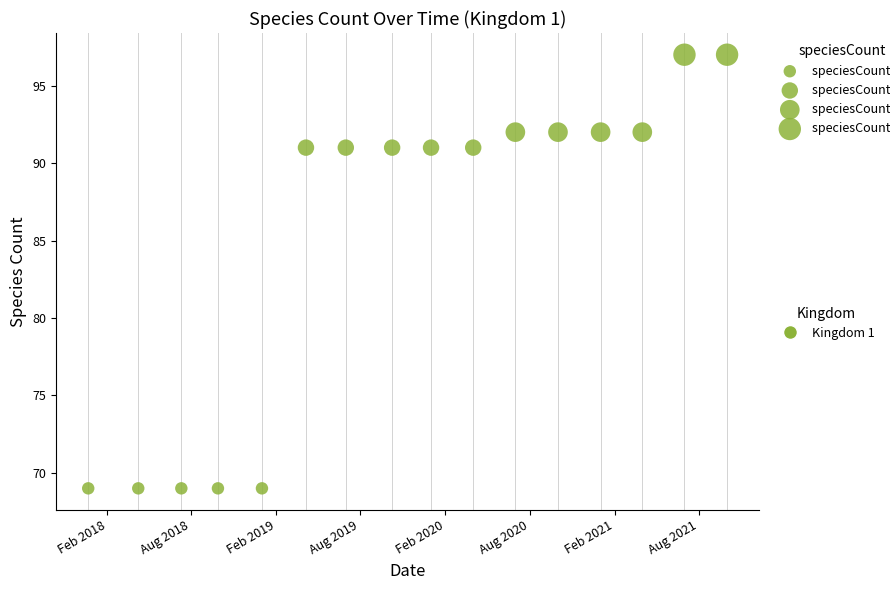

What is the range of Y values (max minus min)?

28